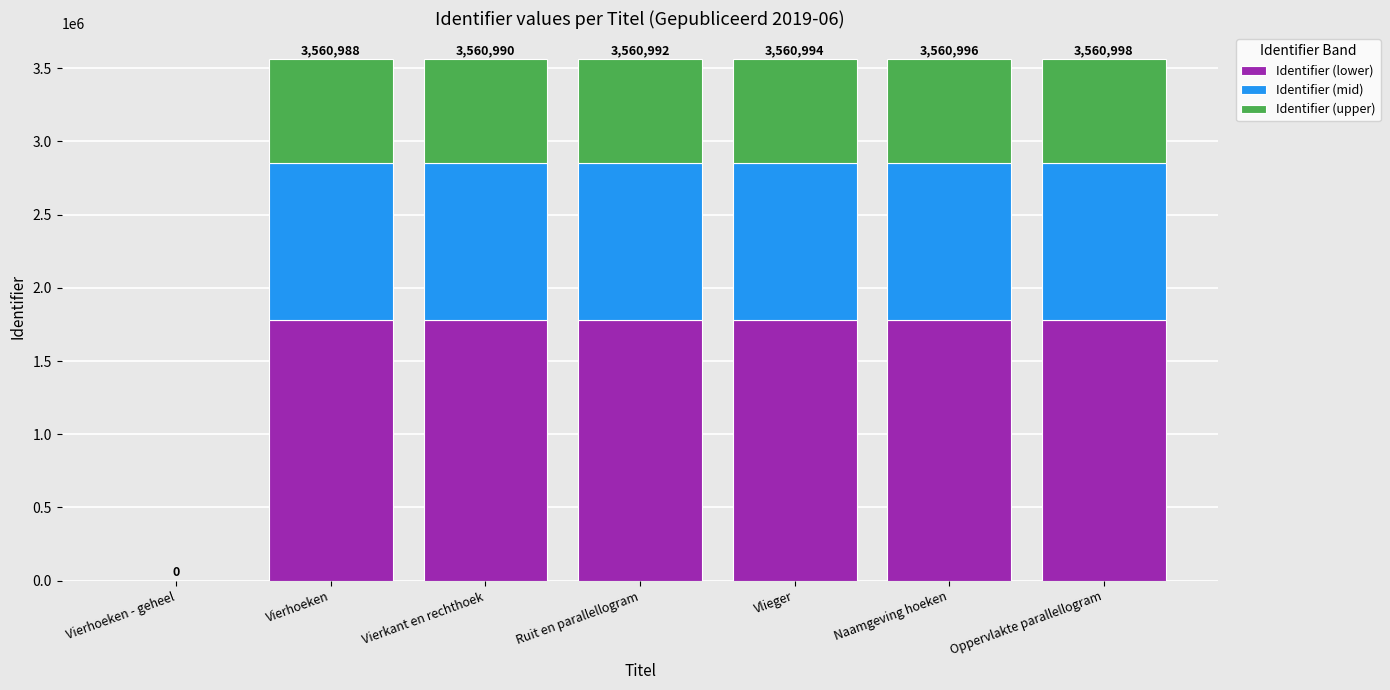

The value of Identifier (lower) at Vierhoeken is 1201321.9. True or false?

False